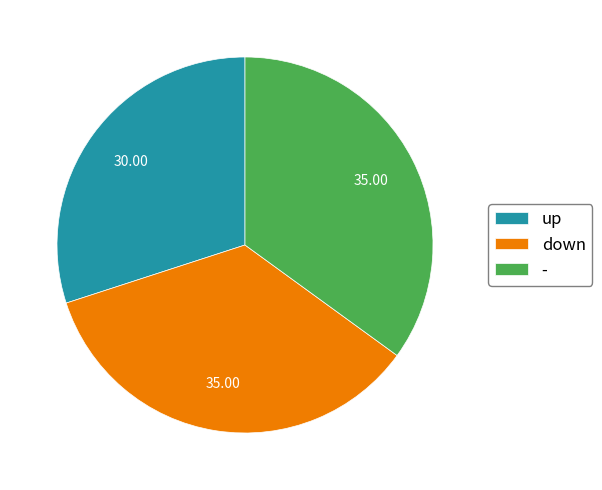

Do up and - together represent more than half of the pie?

Yes